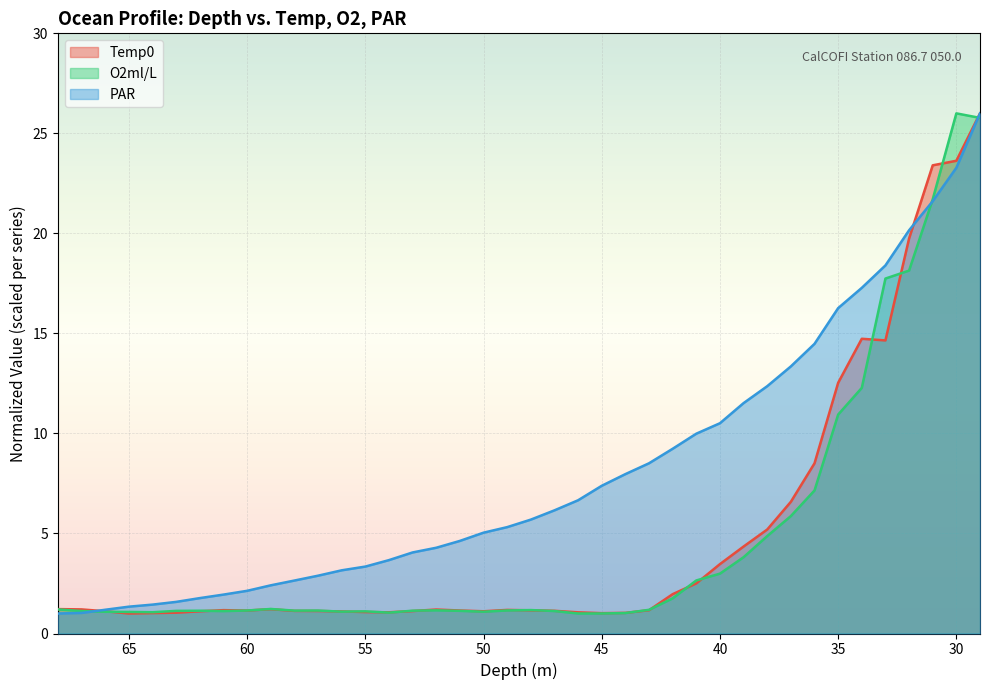

Which series has the largest range (max minus min)?

PAR